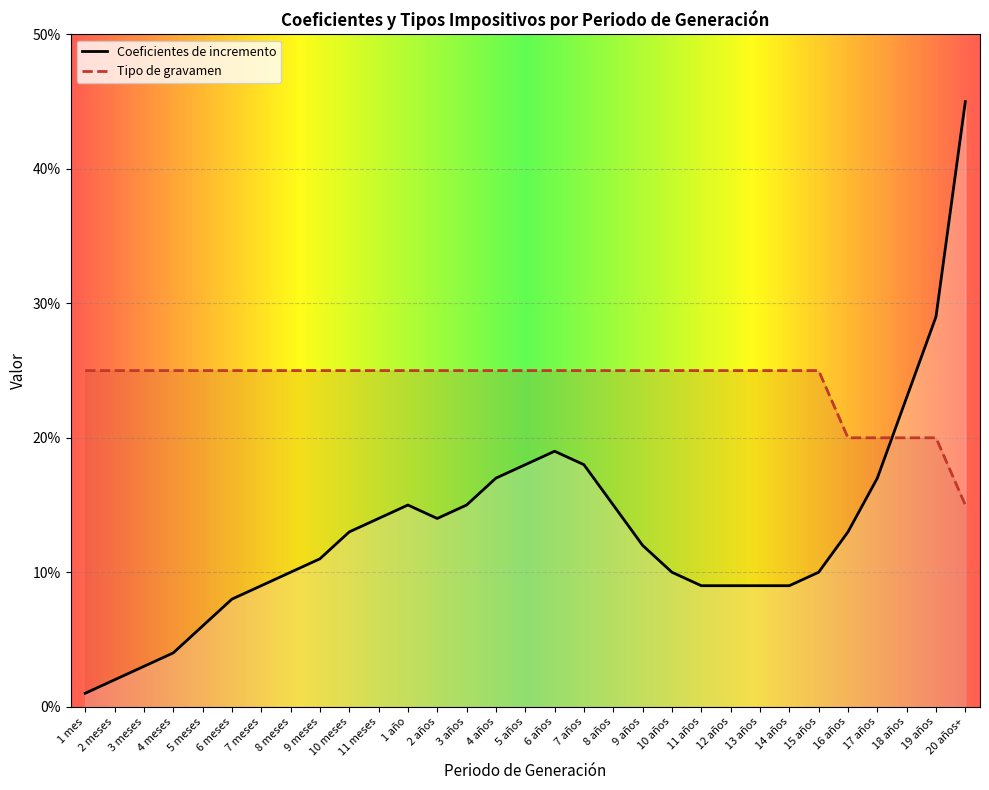

Is the value of Tipo de gravamen at 7 años greater than the value of Coeficientes de incremento at 17 años?

Yes